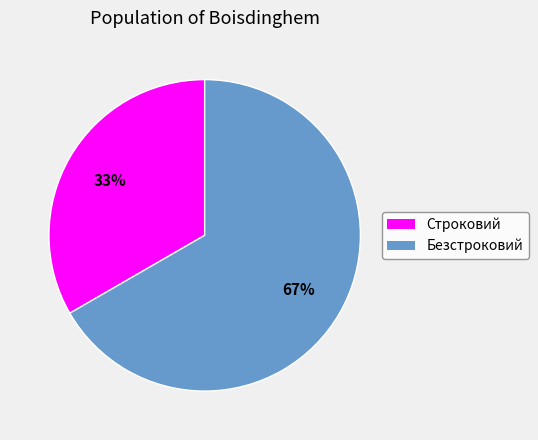

Does any single category account for the majority?

Yes